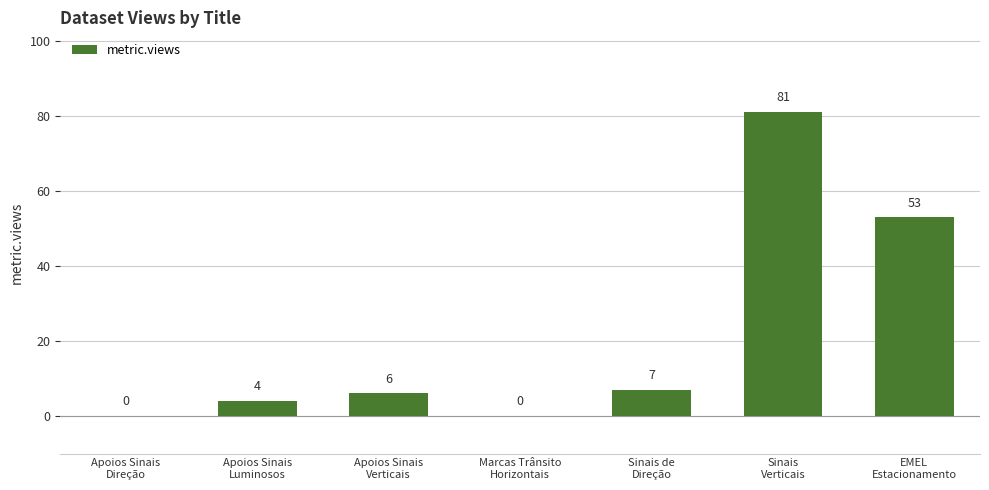

Reading left to right, transcribe all the data shown in this chart.

0	4	6	0	7	81	53